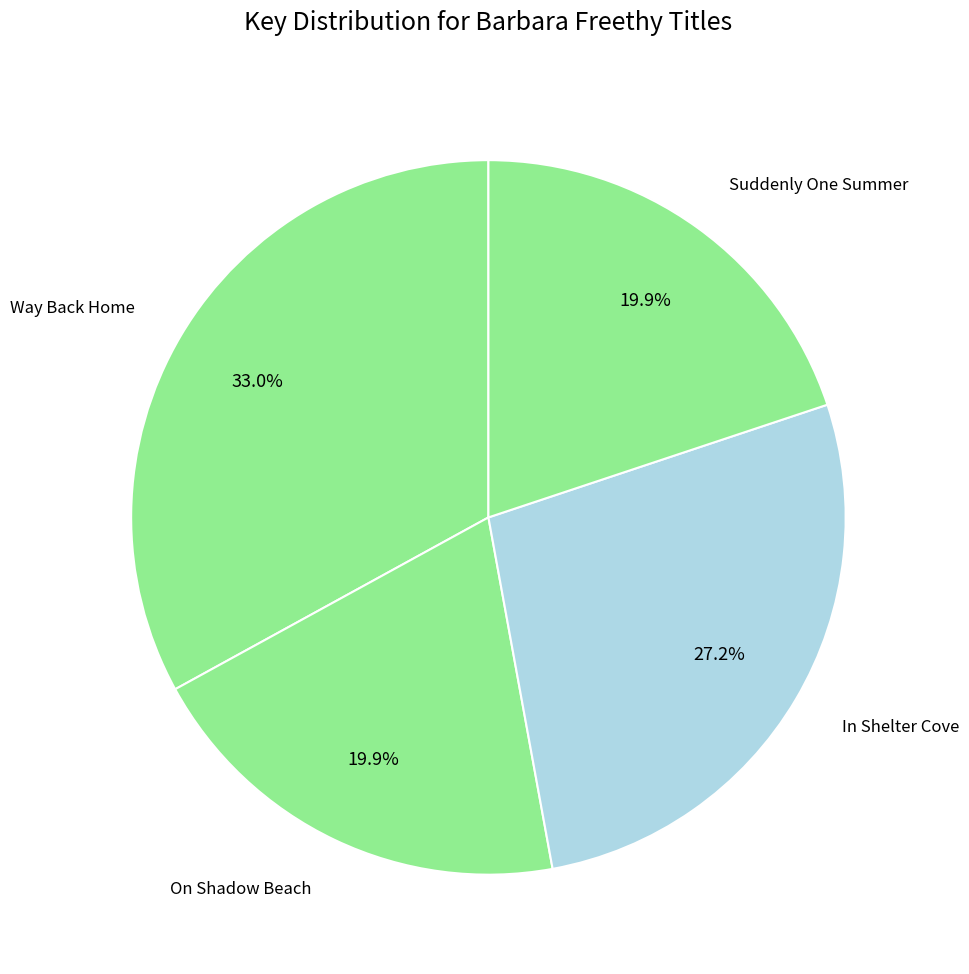

Approximately how many times larger is the value at Suddenly One Summer compared to On Shadow Beach?

1.0